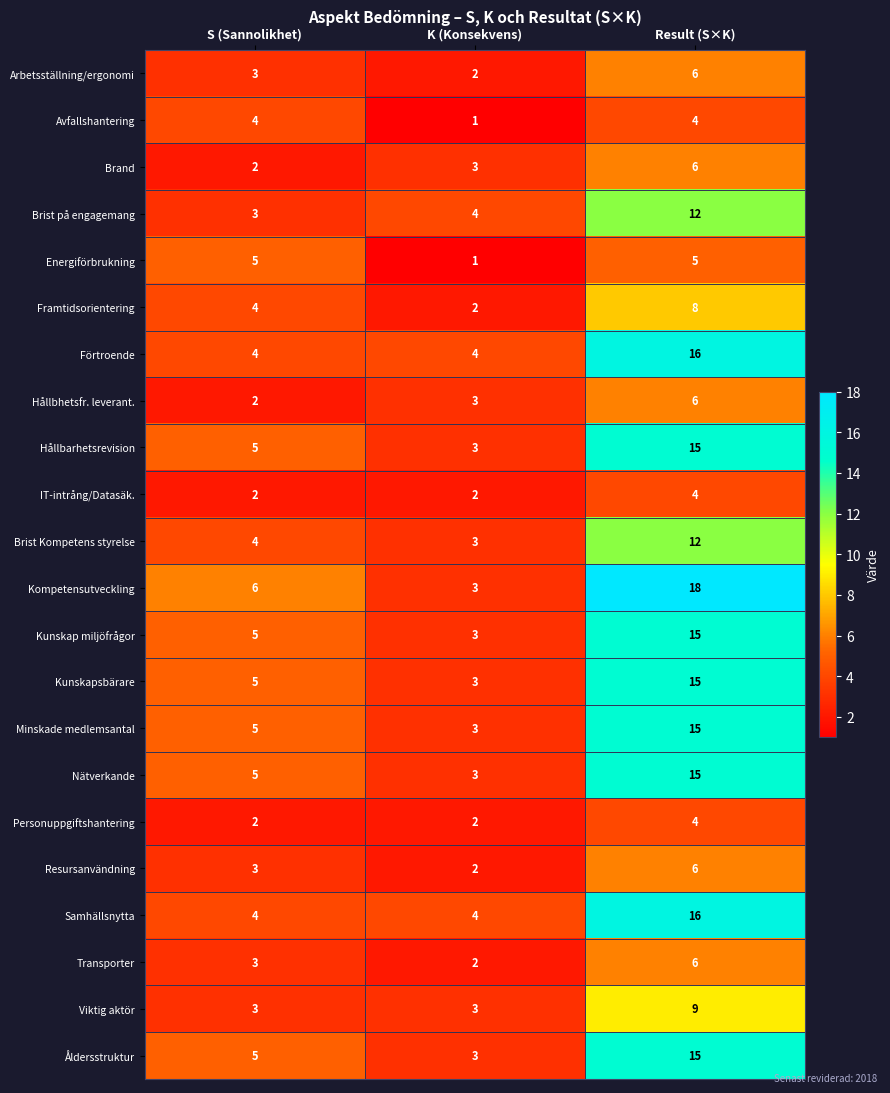

Where is Nätverkande nearest to the value 9?

S (Sannolikhet)